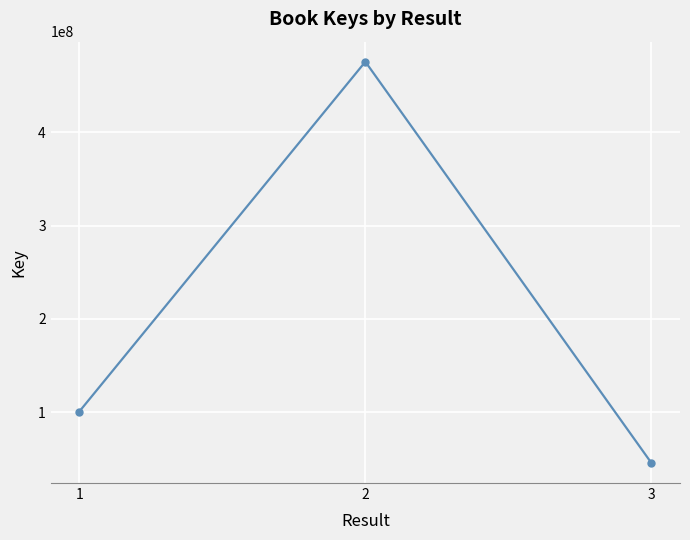

Is it true that the value at 2 is 475524042?

True